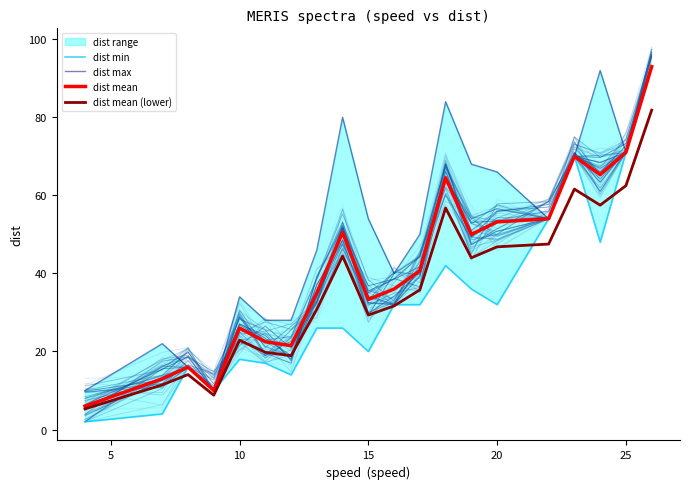

How many values in the dist mean series are below 40?

10